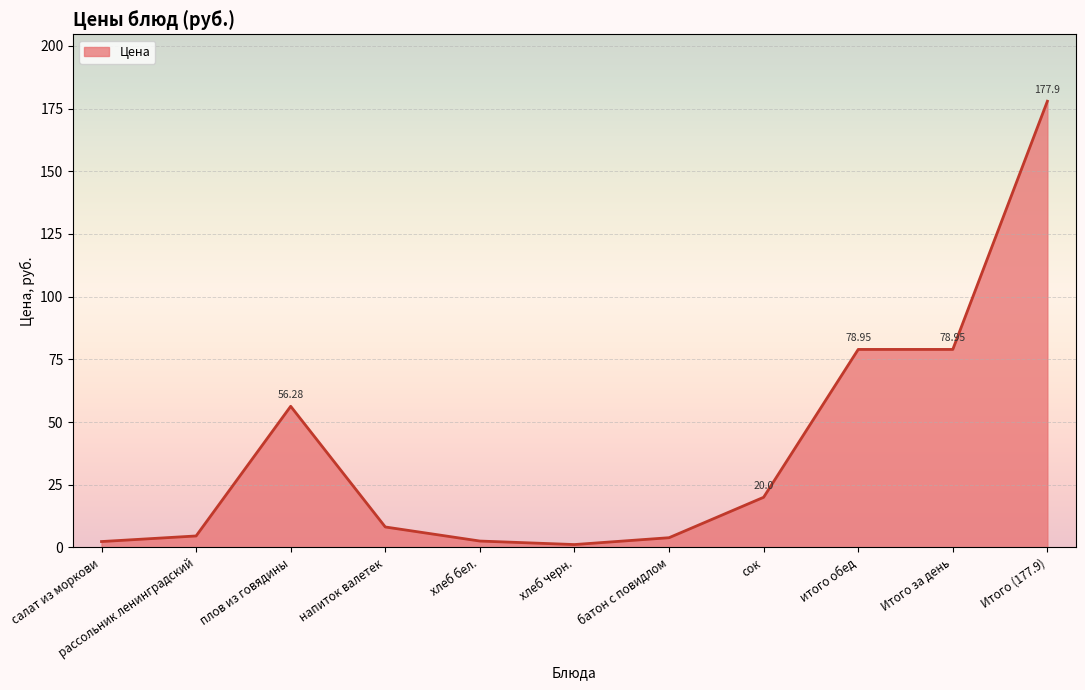

Which has a higher value, итого обед or Итого (177.9)?

Итого (177.9)